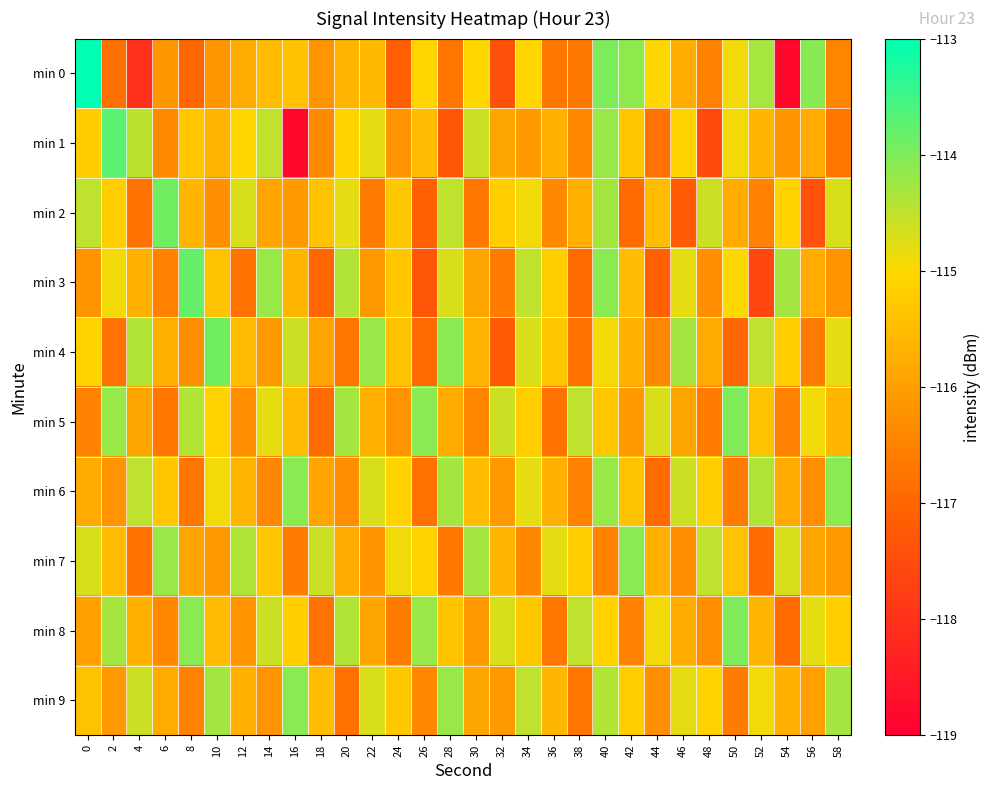

What is the smallest value displayed?

-118.8